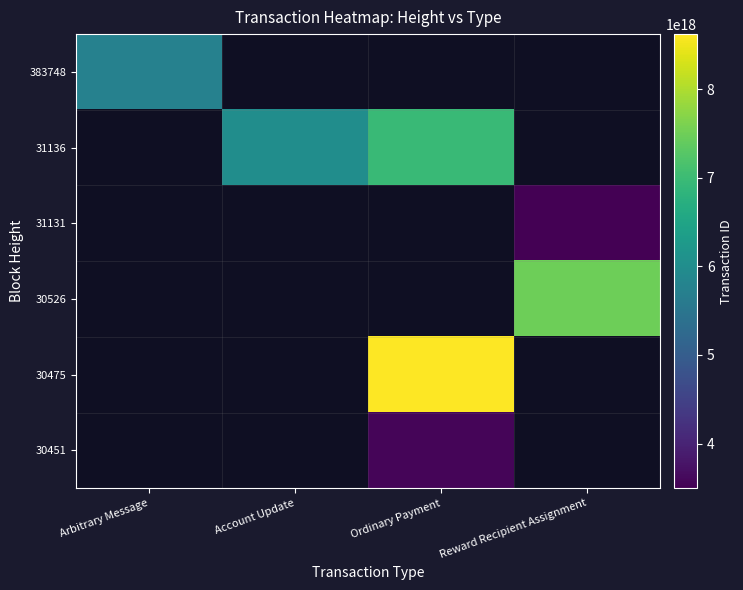

Between Account Update and Reward Recipient Assignment, which is larger?

Reward Recipient Assignment